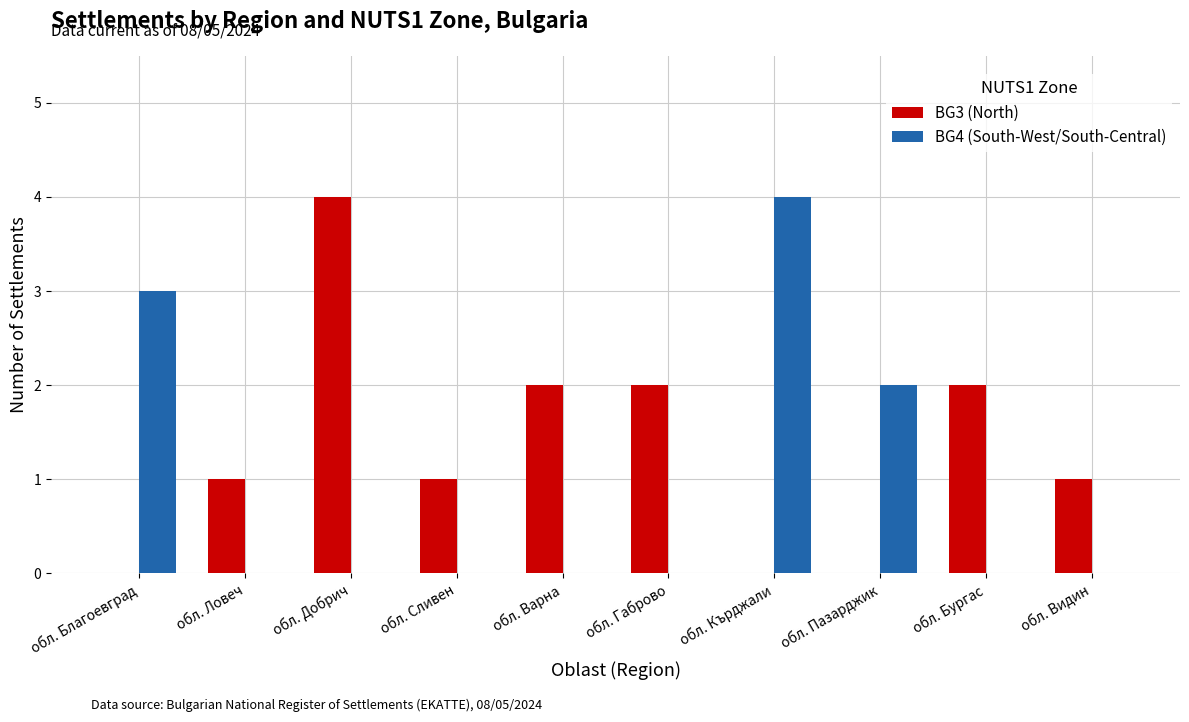

At which label is BG4 (South-West/South-Central) closest to 2?

обл. Пазарджик